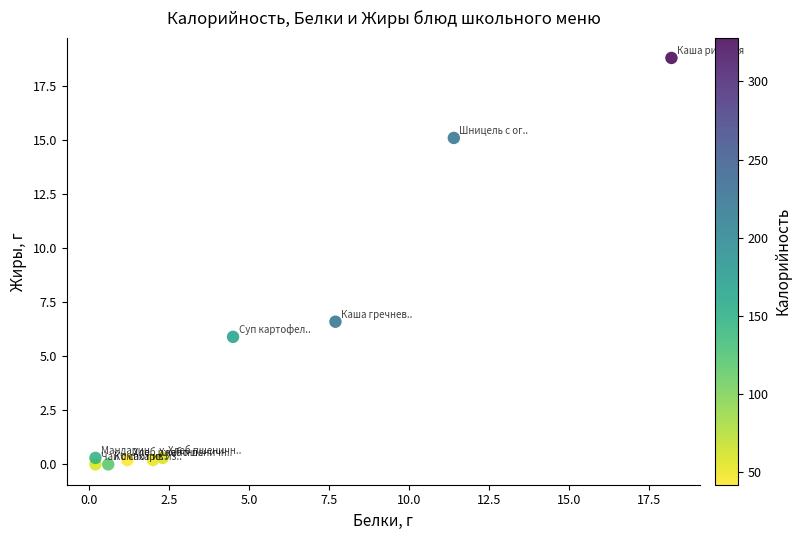

What Y value in the scatter plot is closest to 9?

6.6